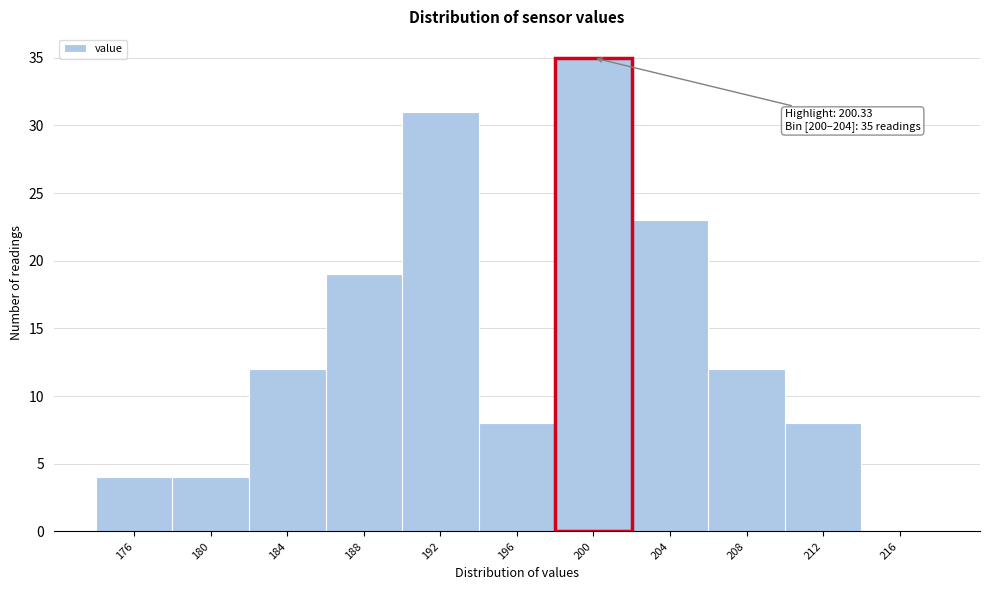

Reading right to left, list all the values displayed in this chart.

216=0	212=8	208=12	204=23	196=8	192=31	188=19	184=12	180=4	176=4